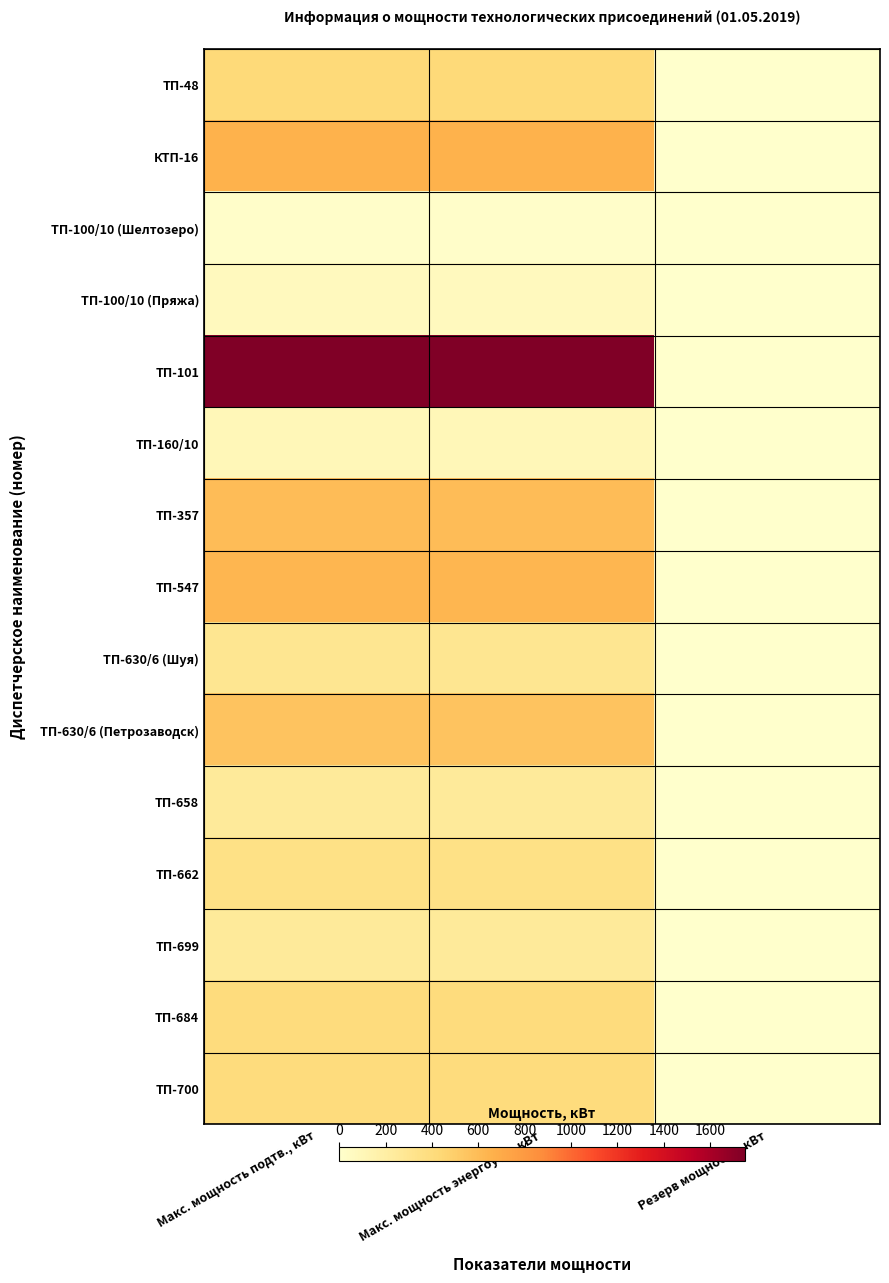

Which series changed the most between Макс. мощность подтв., кВт and Макс. мощность энергоуст., кВт?

ТП-48